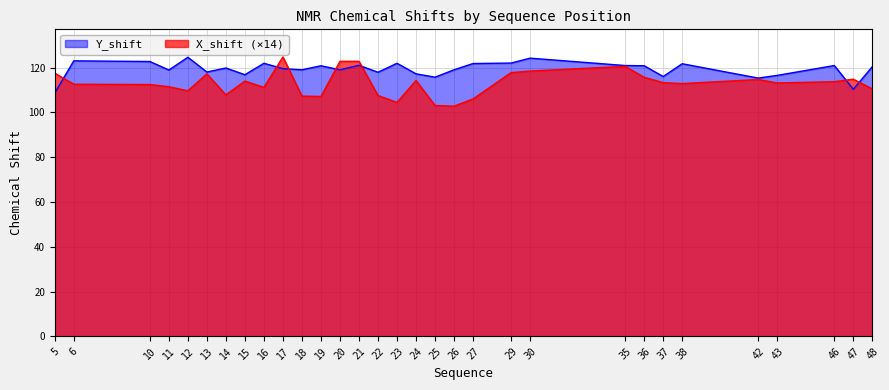

List the labels in order of Y_shift value, smallest first.

5, 47, 42, 25, 37, 43, 15, 24, 22, 13, 11, 18, 20, 26, 17, 14, 48, 19, 36, 35, 46, 21, 38, 27, 16, 23, 29, 10, 6, 30, 12